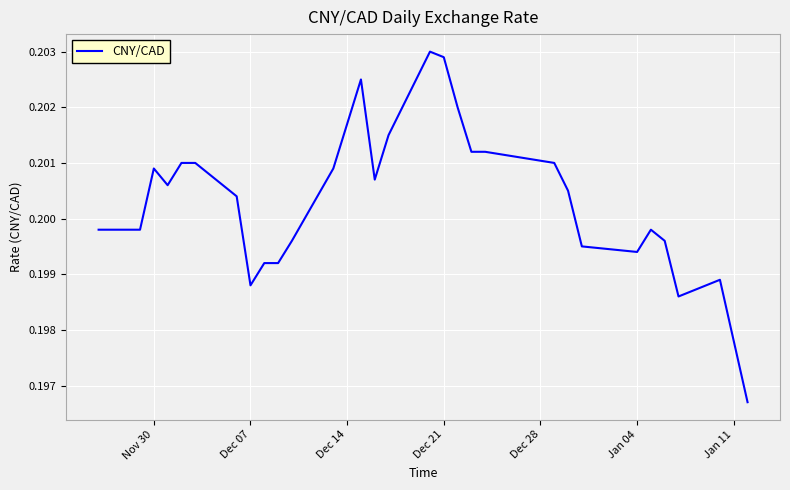

Is this an area chart (filled region under the line)?

No